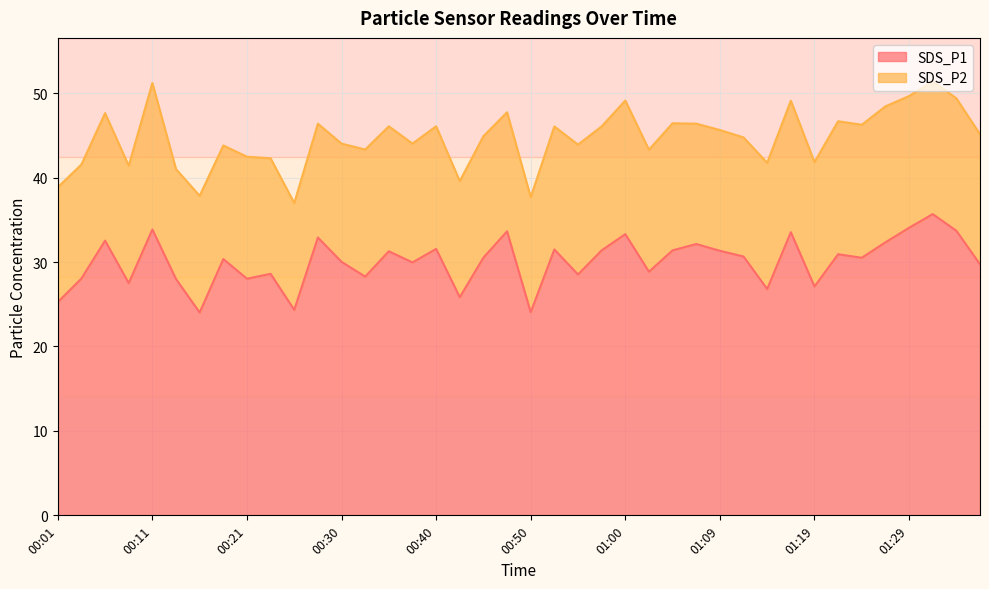

What is the difference between the maximum and minimum values?

11.7